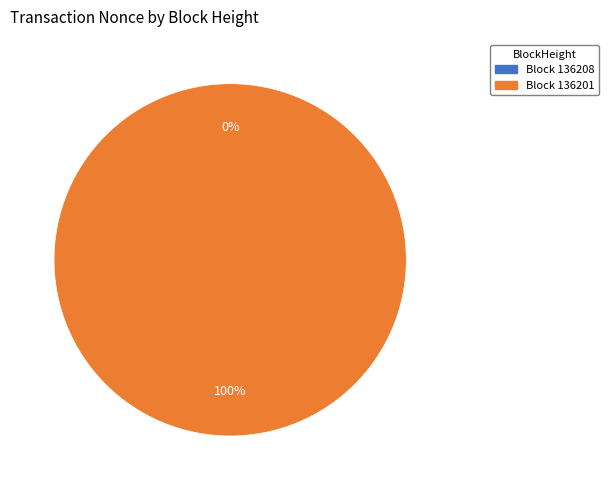

How many segments does this pie chart have?

2